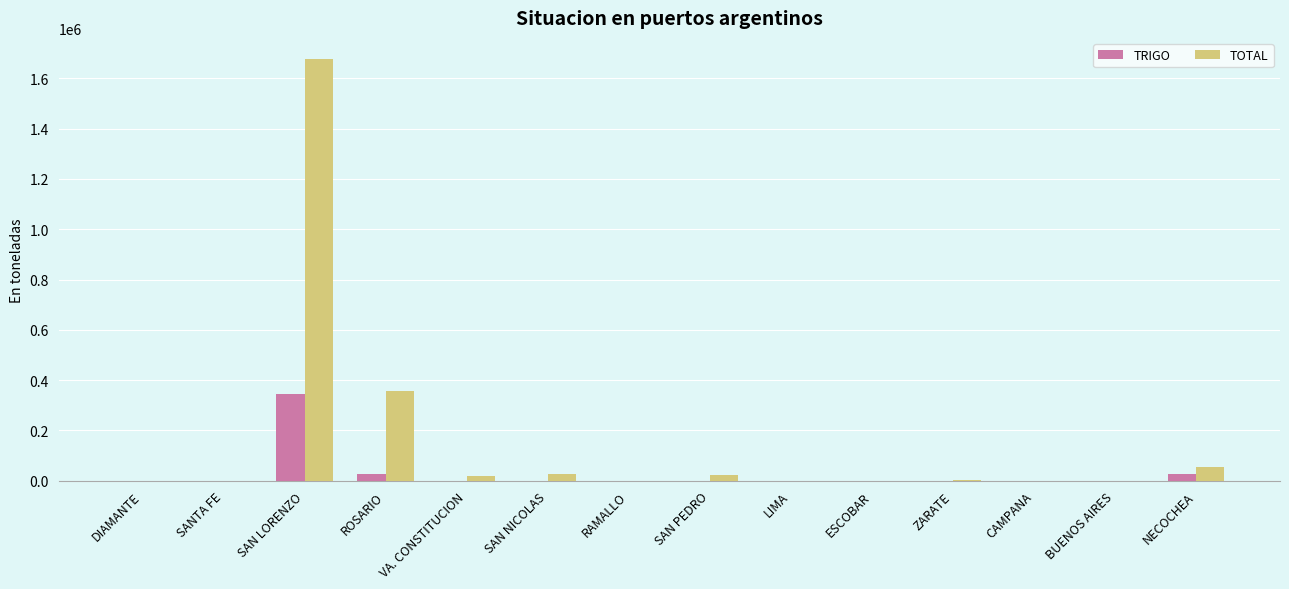

The value of TRIGO at ZARATE is 0. True or false?

True